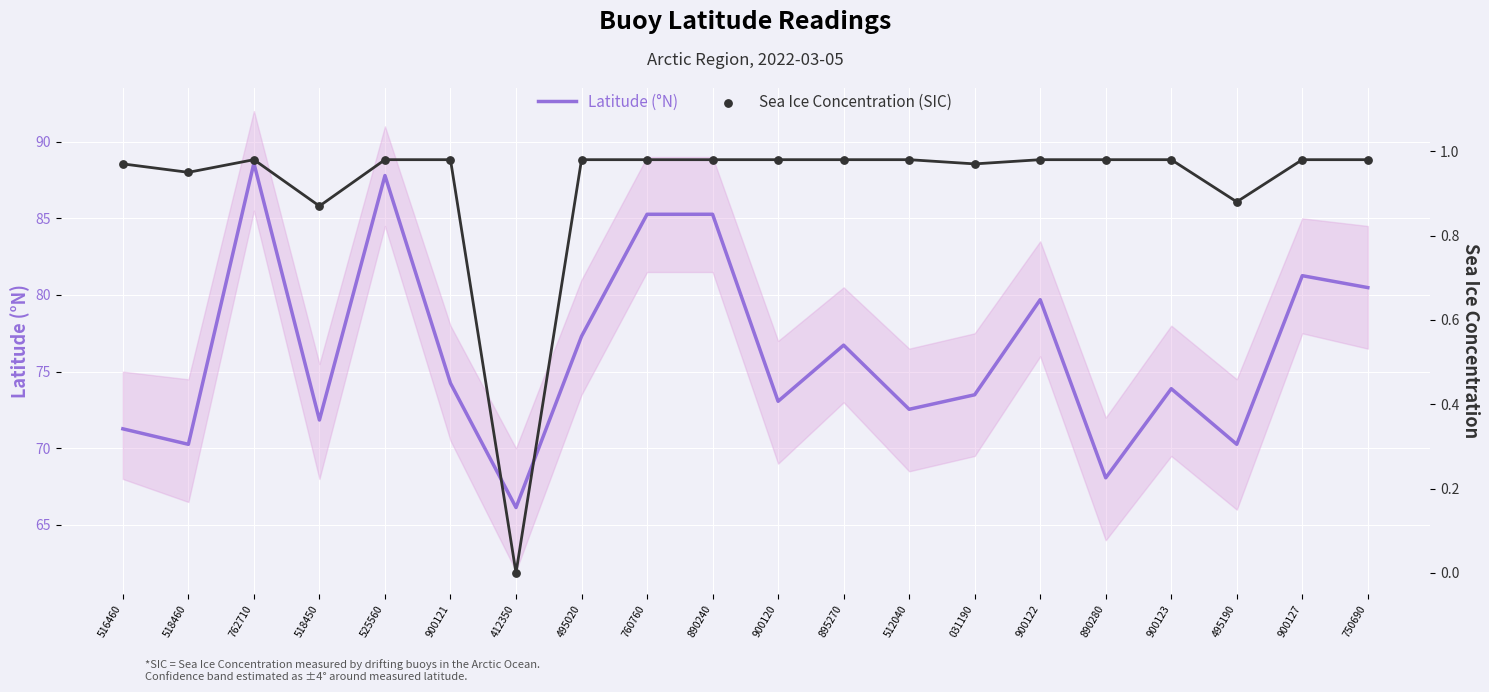

What are all the series names shown in the legend?

Latitude (°N), Sea Ice Concentration (SIC)